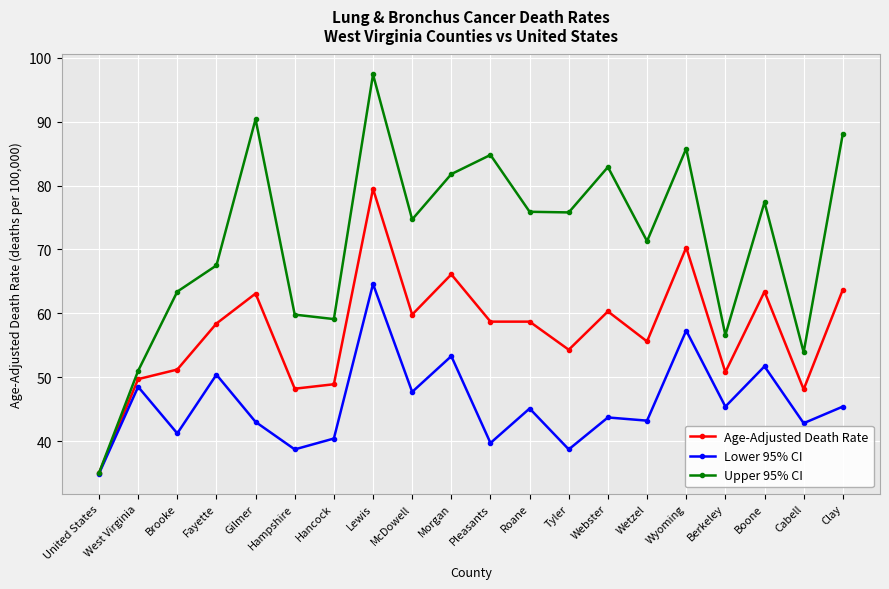

At how many categories does at least one series exceed 48?

19